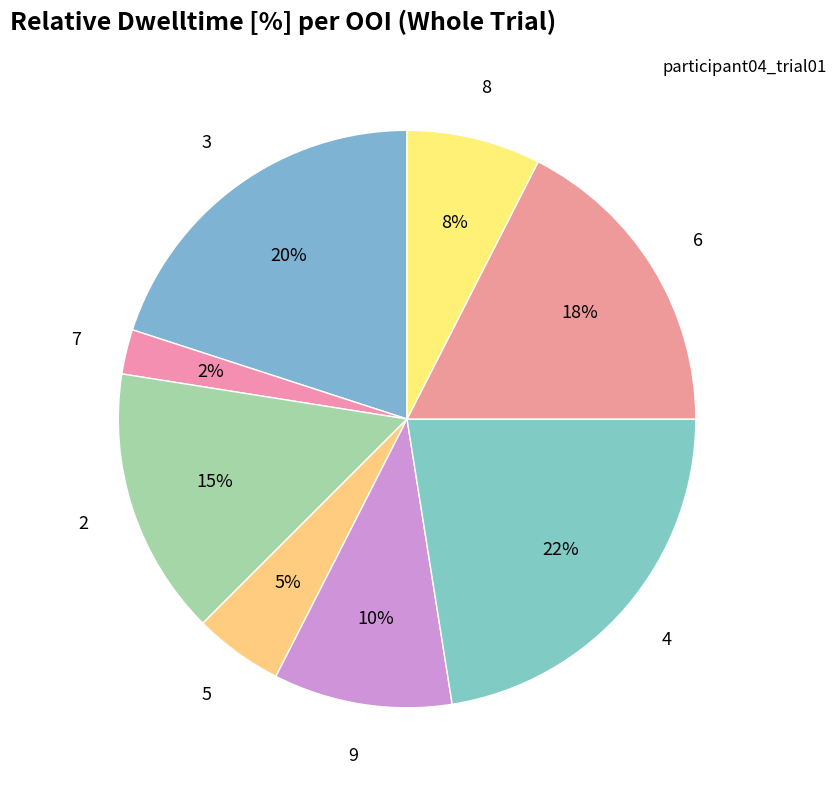

How many segments does this pie chart have?

8